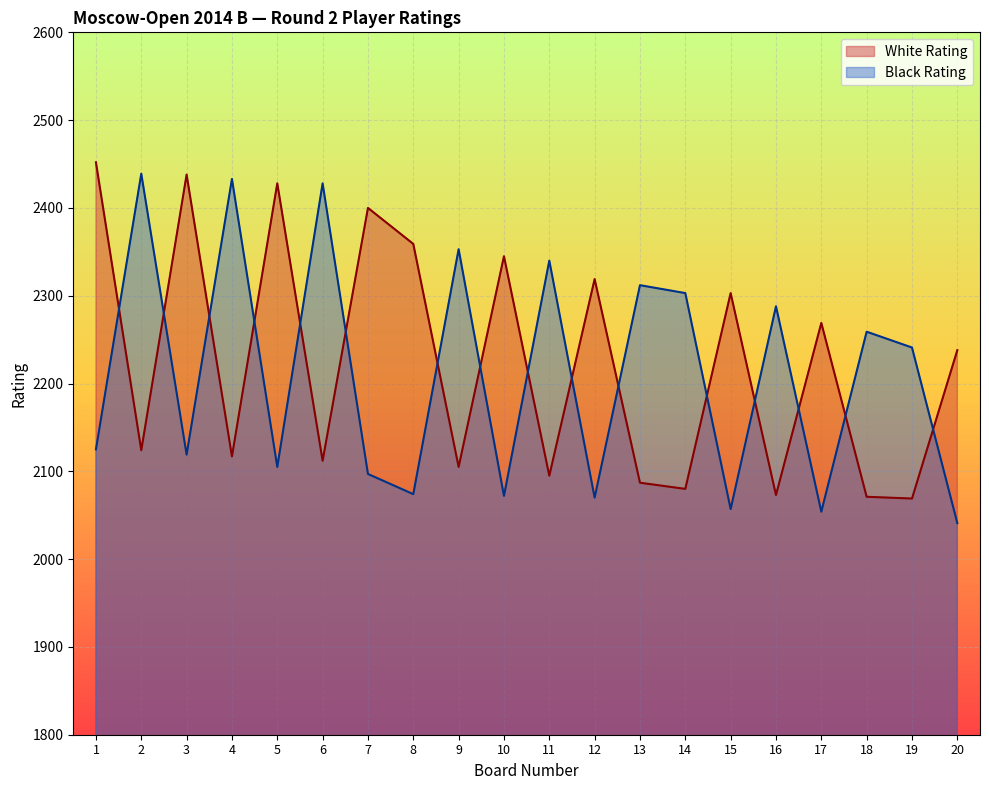

Which series has the largest total across all categories?

White Rating